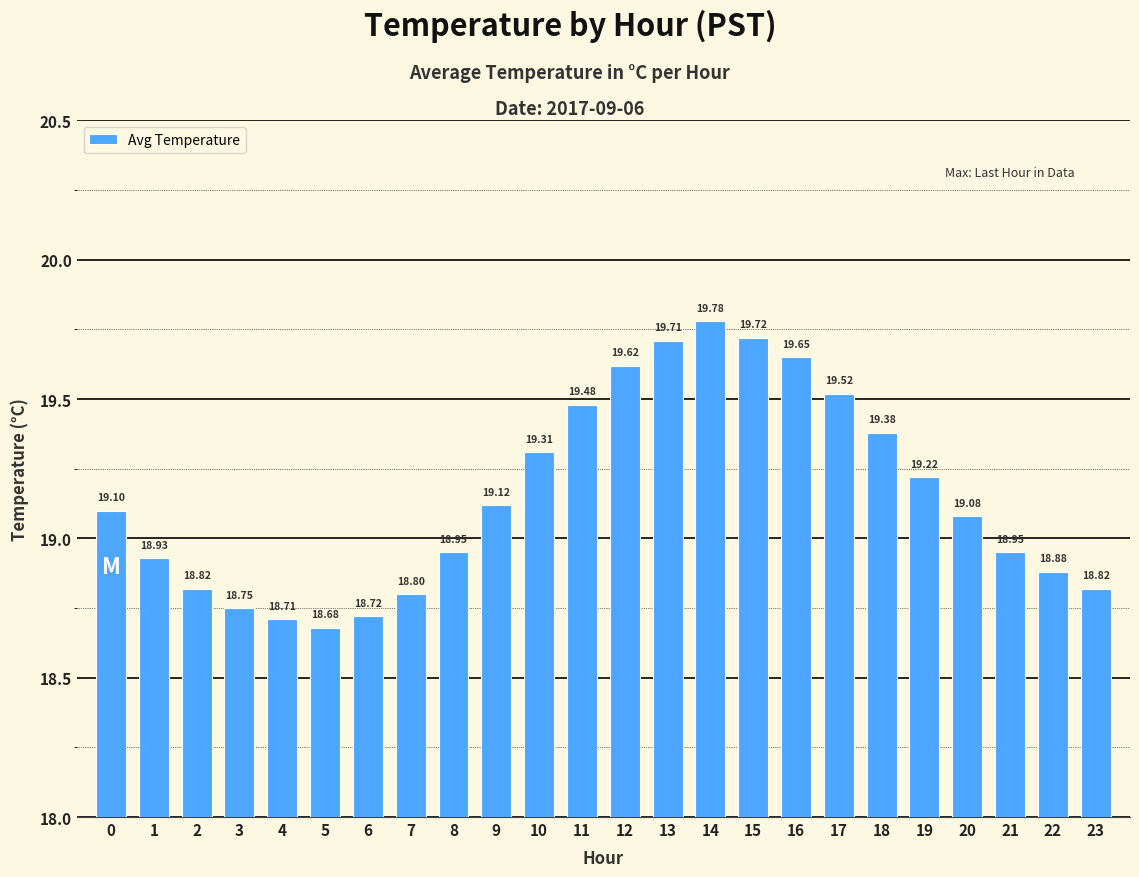

How many values are below 19?

11